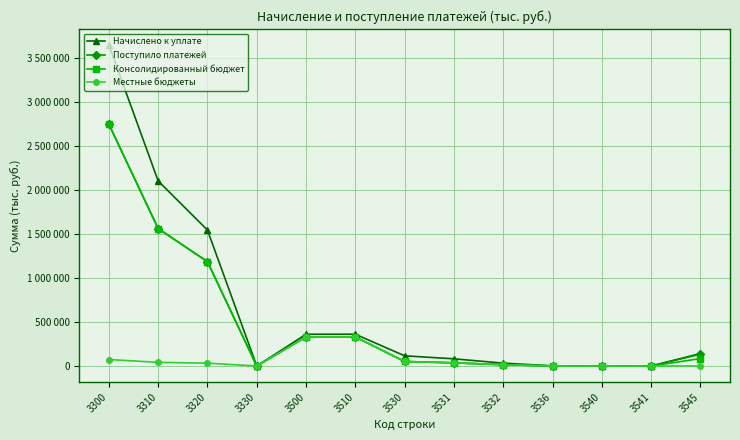

True or false: Консолидированный бюджет and Начислено к уплате intersect in this chart.

False